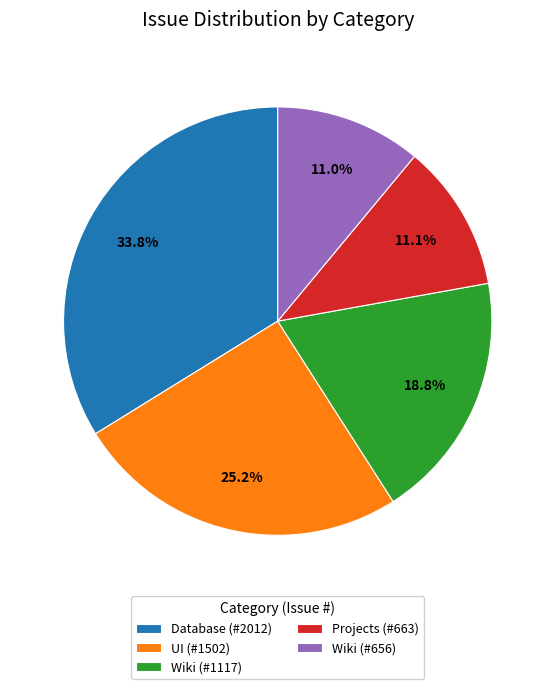

What is the largest slice in the pie chart?

Database (#2012)